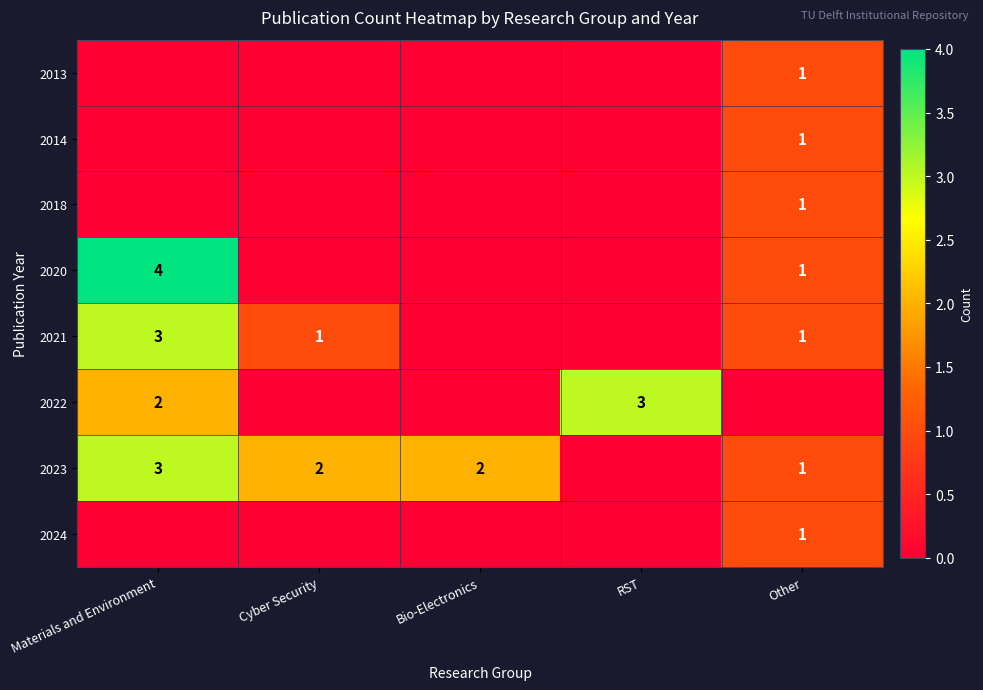

What is the sum of the 2023 values at Bio-Electronics and Cyber Security?

4